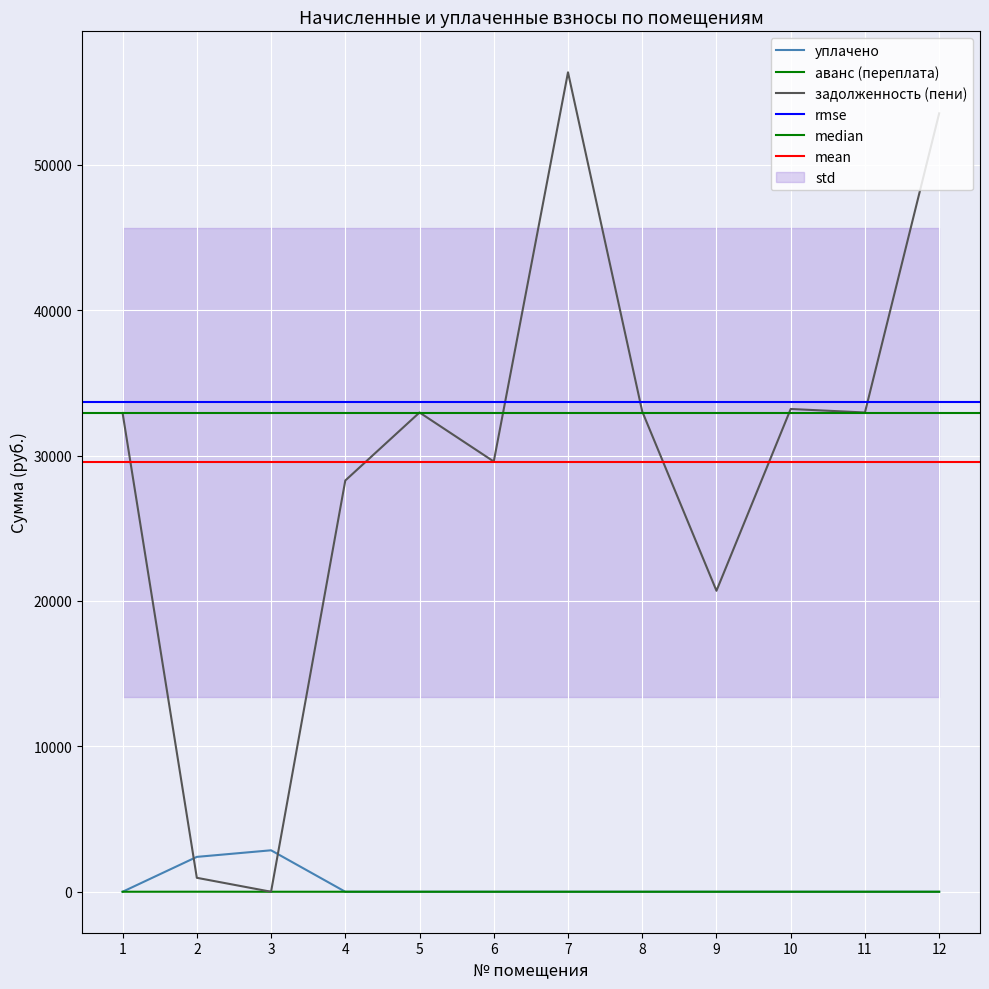

How many intersections are there between уплачено and задолженность (пени)?

2